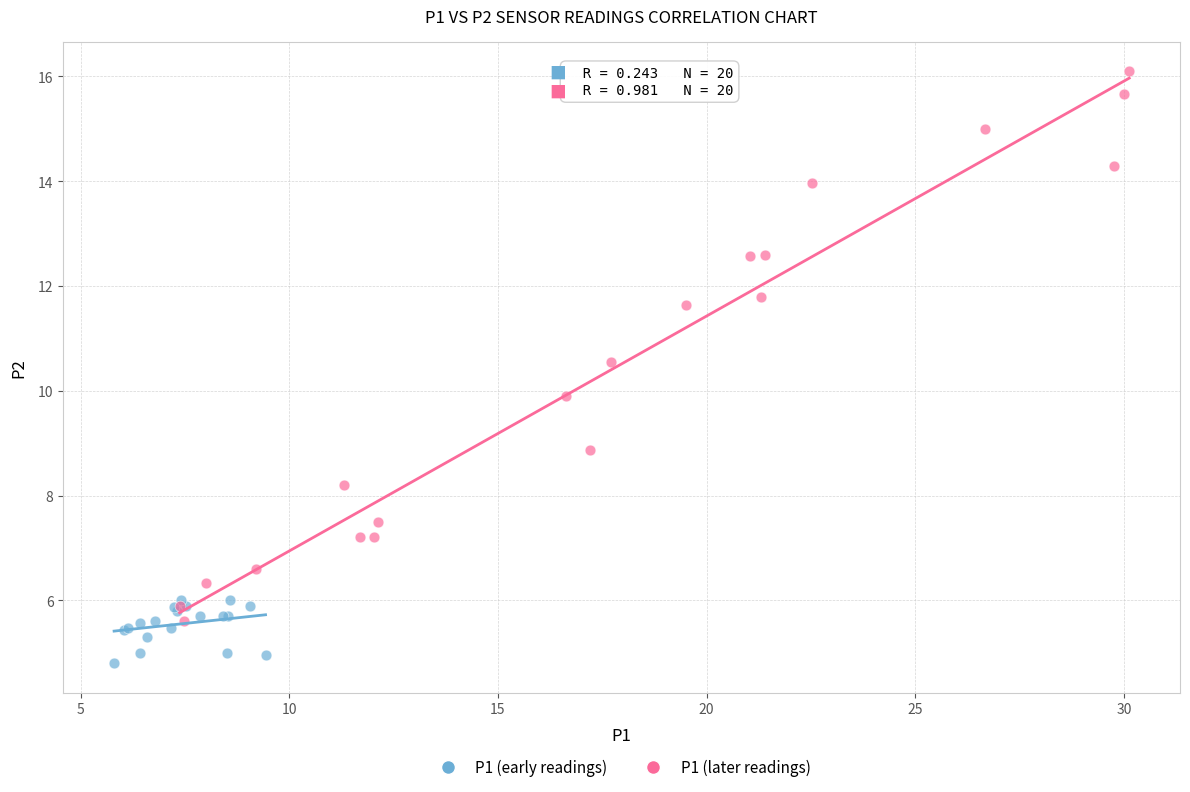

Which series has the largest Y range (max minus min)?

P1 (later readings)